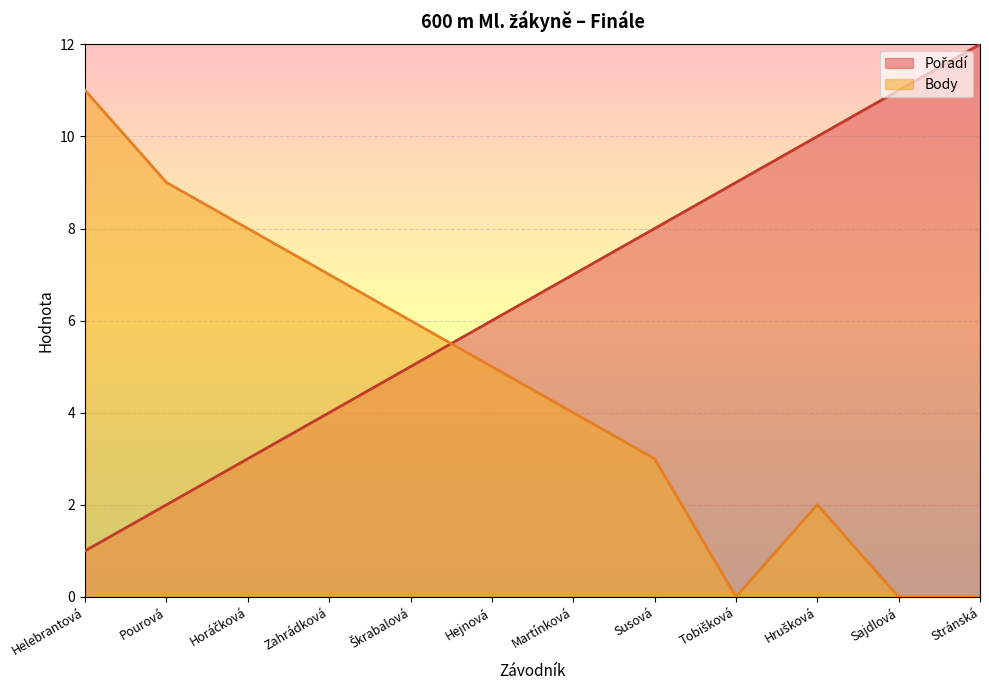

Which series ends up on top after the final intersection of Body and Pořadí?

Pořadí